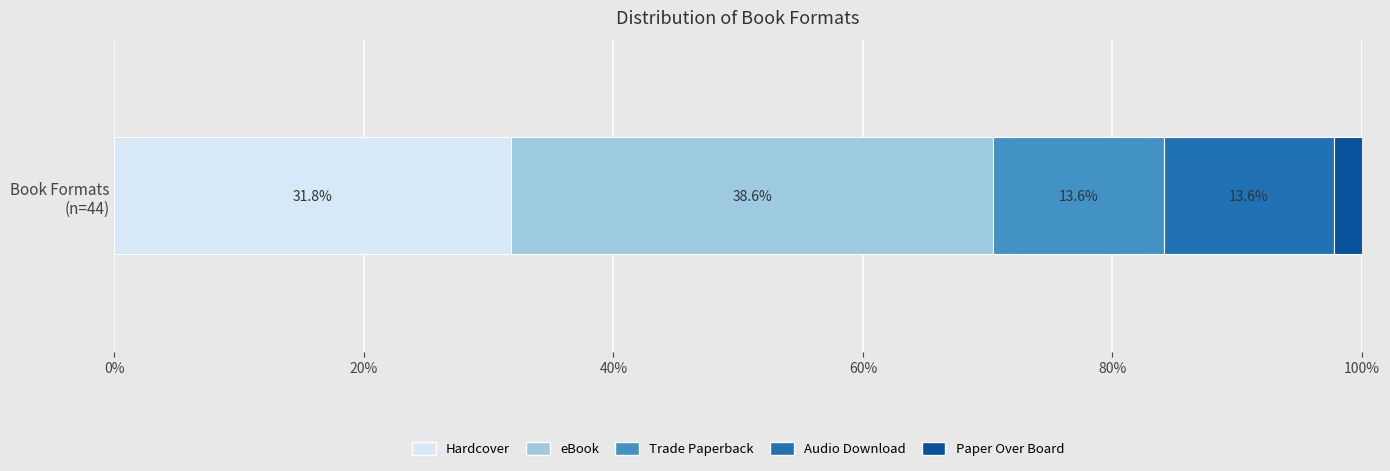

How many distinct data groups are displayed?

5